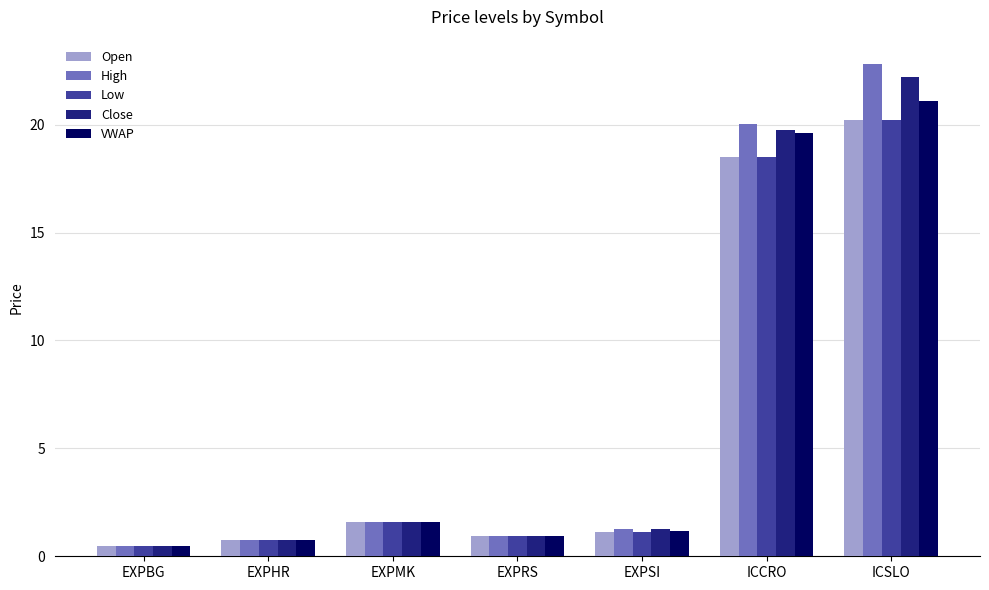

Which label corresponds to the largest value in the chart?

ICSLO